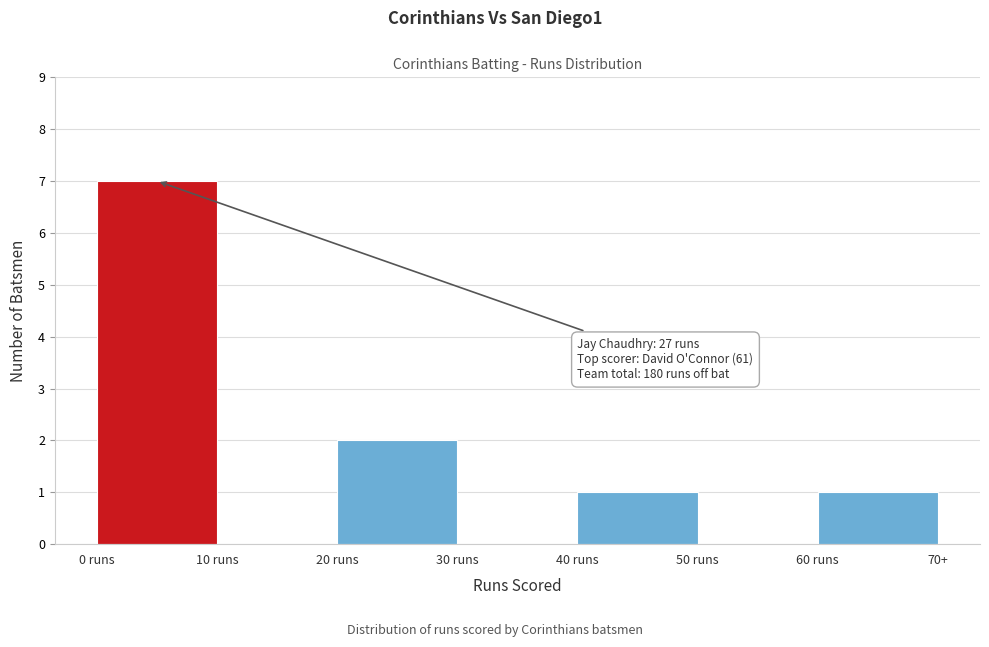

Reading left to right, list all the values displayed in this chart.

0 runs=7	10 runs=0	20 runs=2	30 runs=0	40 runs=1	50 runs=0	60 runs=1